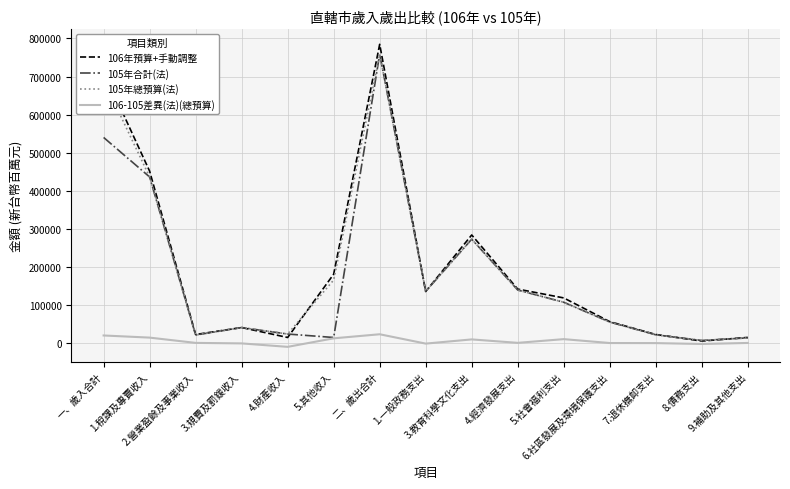

What is the greatest value displayed?

784517.0